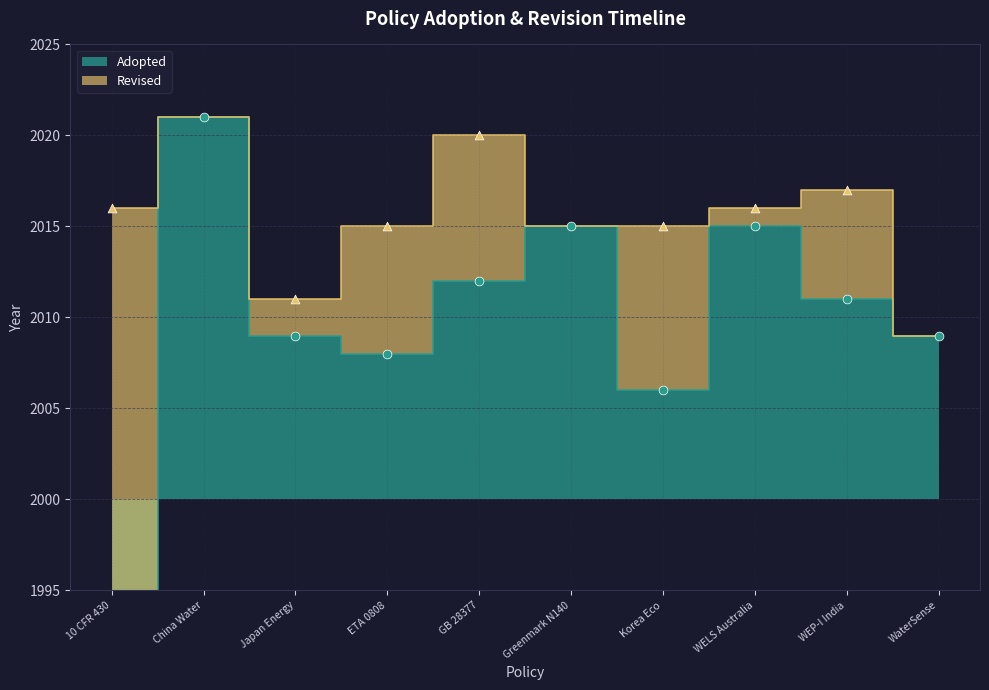

What is the change in value from 10 CFR 430 to WaterSense?

+19